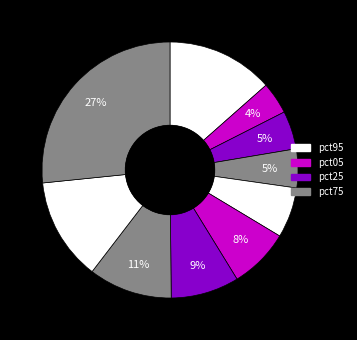

How many slices are in this pie chart?

10